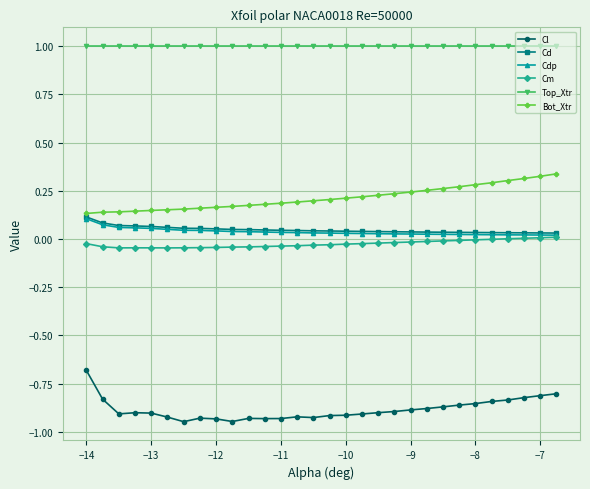

True or false: Bot_Xtr and Cm intersect in this chart.

False